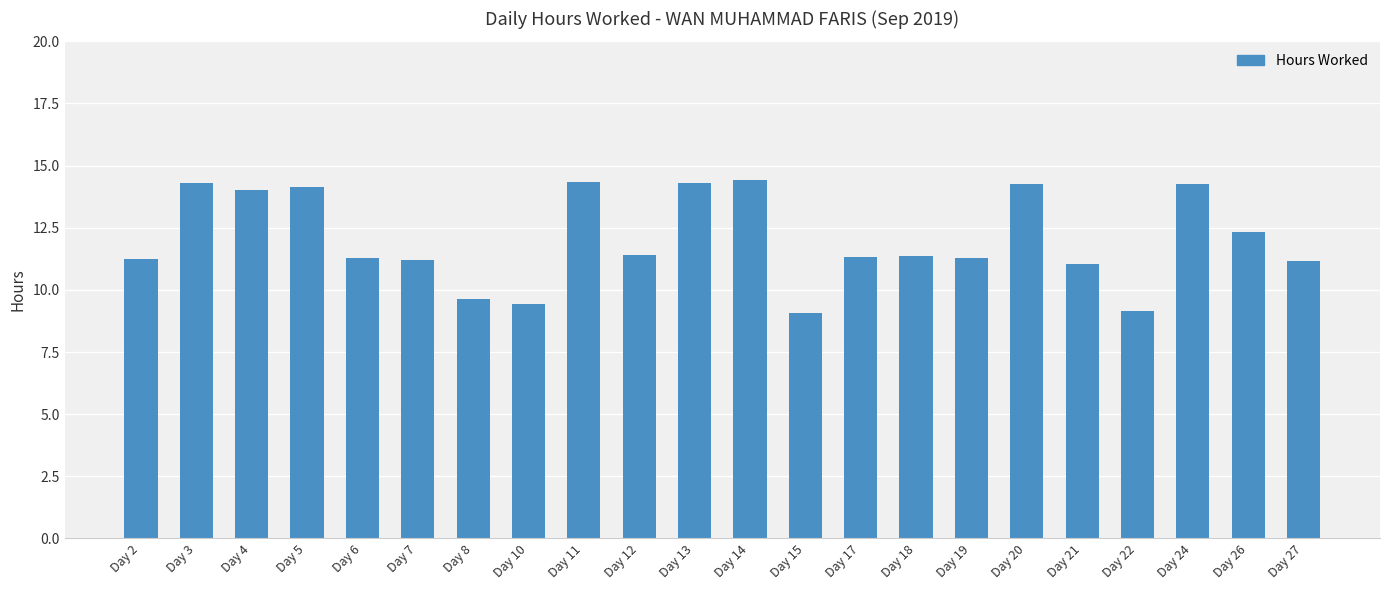

Between Day 8 and Day 21, which is larger?

Day 21